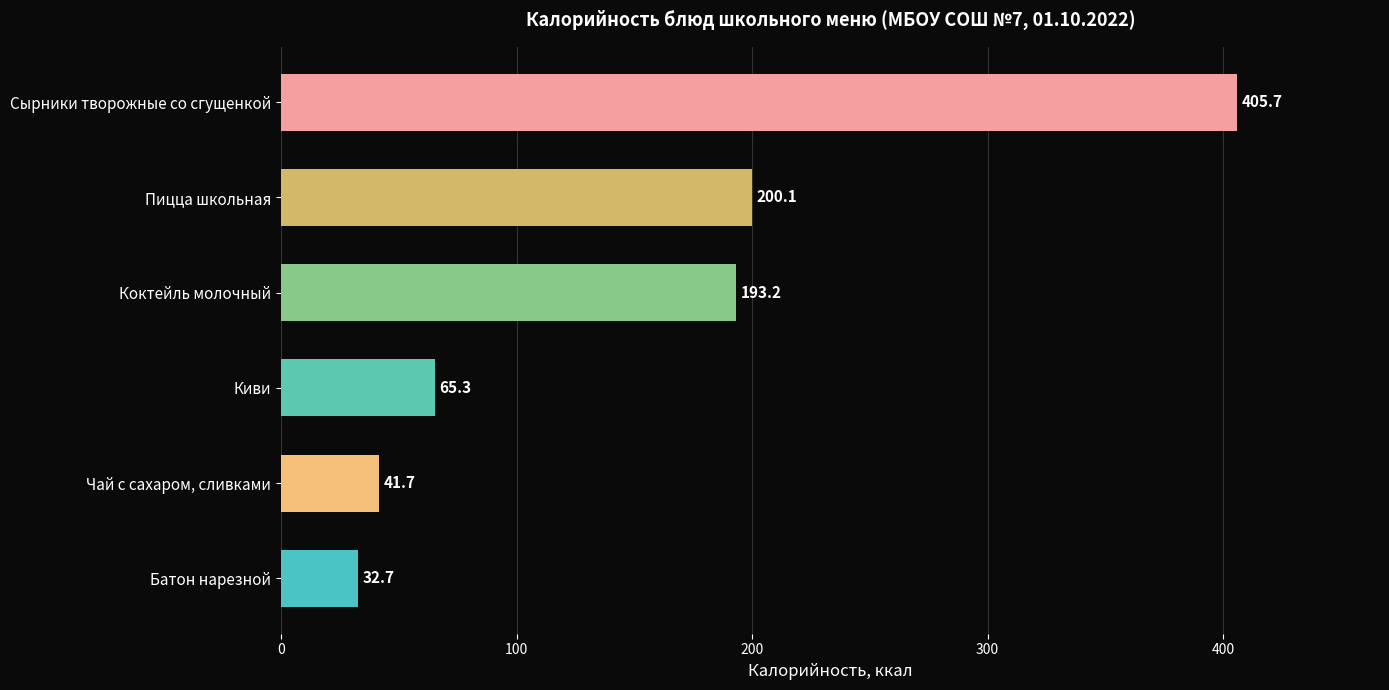

What is the change in value from Чай с сахаром, сливками to Пицца школьная?

+158.4